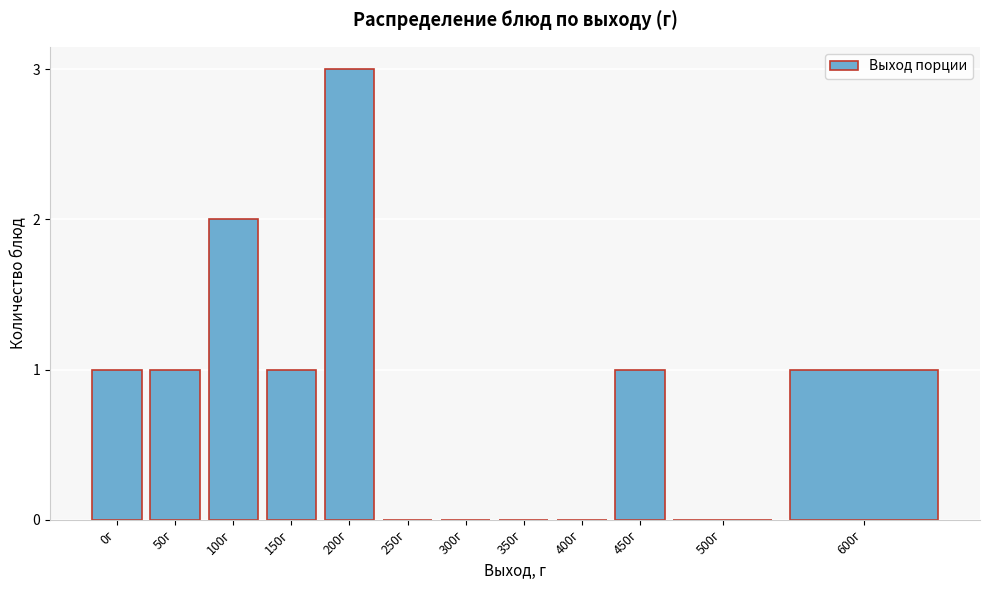

Reading left to right, what are all the values shown in this chart?

0г=1	50г=1	100г=2	150г=1	200г=3	250г=0	300г=0	350г=0	400г=0	450г=1	500г=0	600г=1